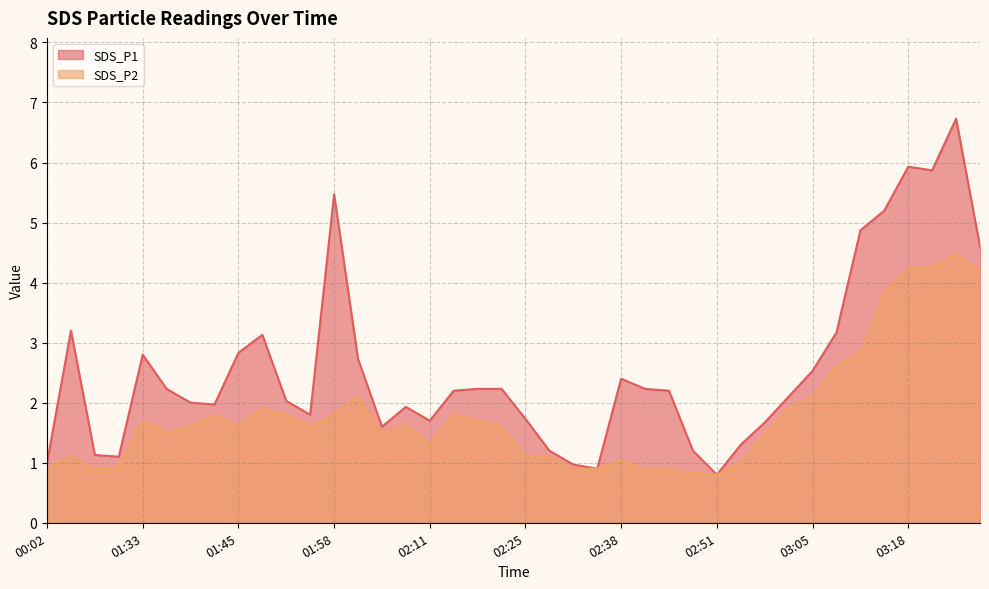

The SDS_P1 series shows 2.5 at 03:05. True or false?

True